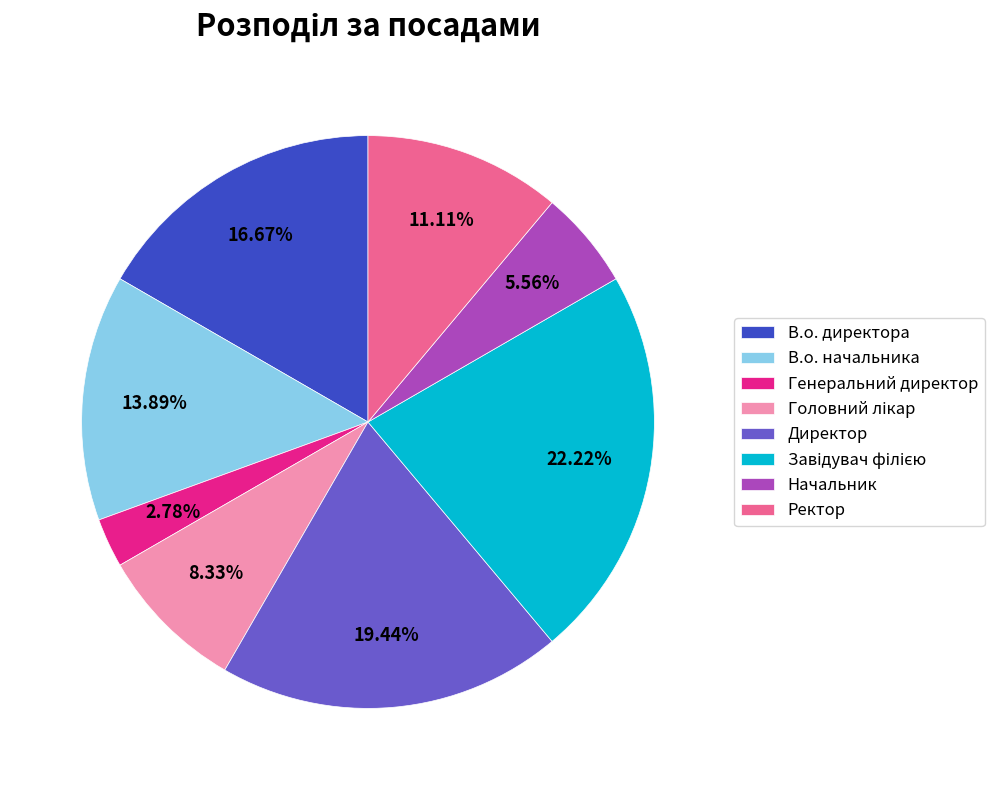

What percentage is the Начальник slice, to the nearest percent?

6%